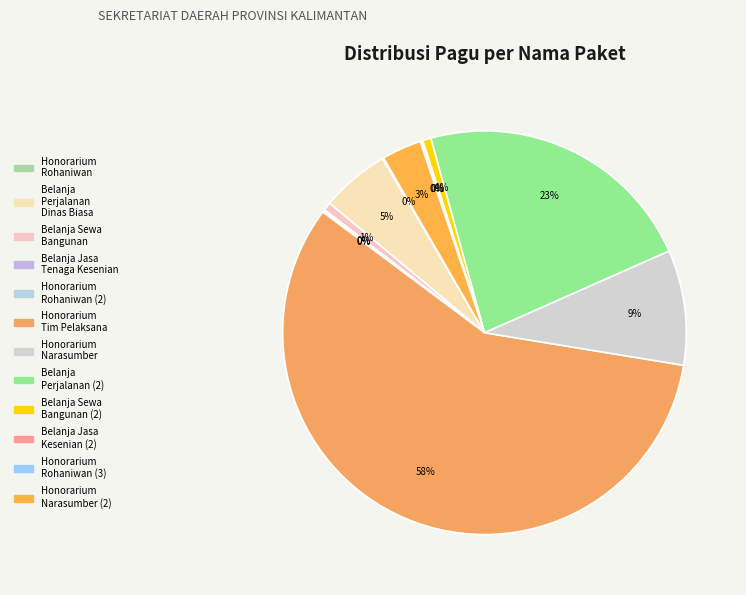

Which category accounts for the majority?

Honorarium Tim Pelaksana